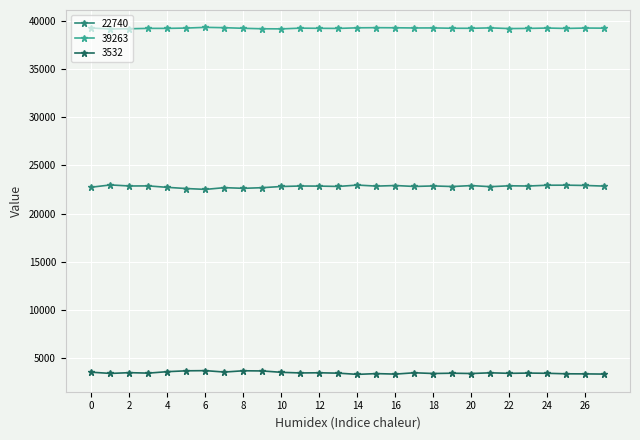

Count the number of data series in this chart.

3